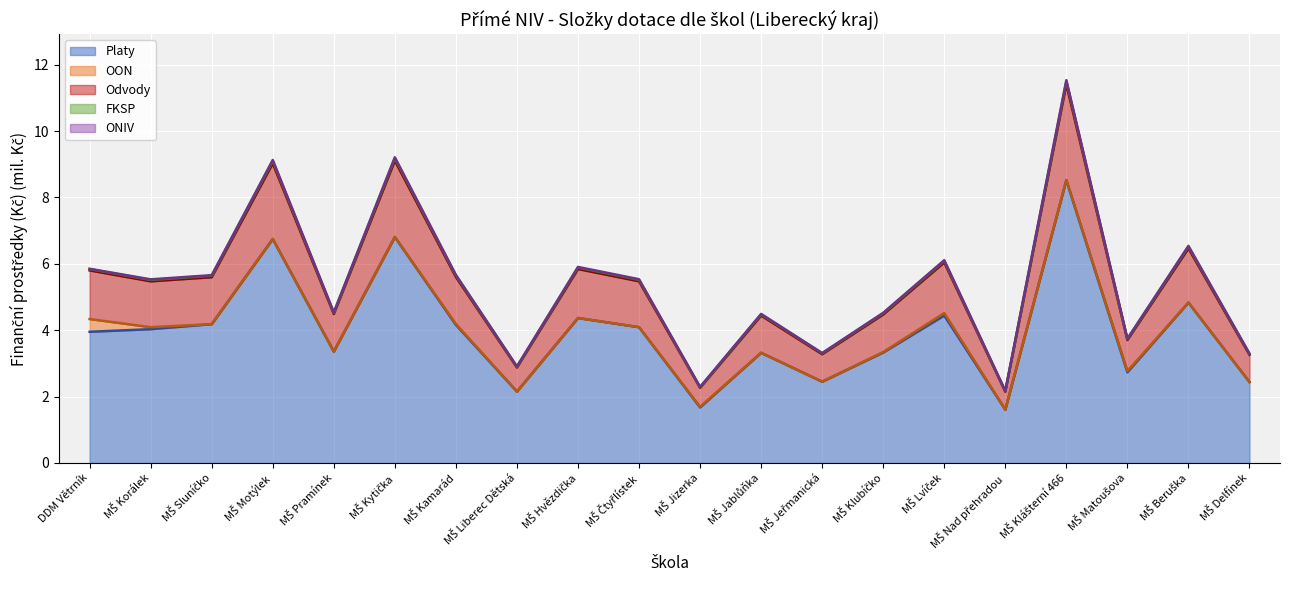

How many interior local peaks does the FKSP series have?

7